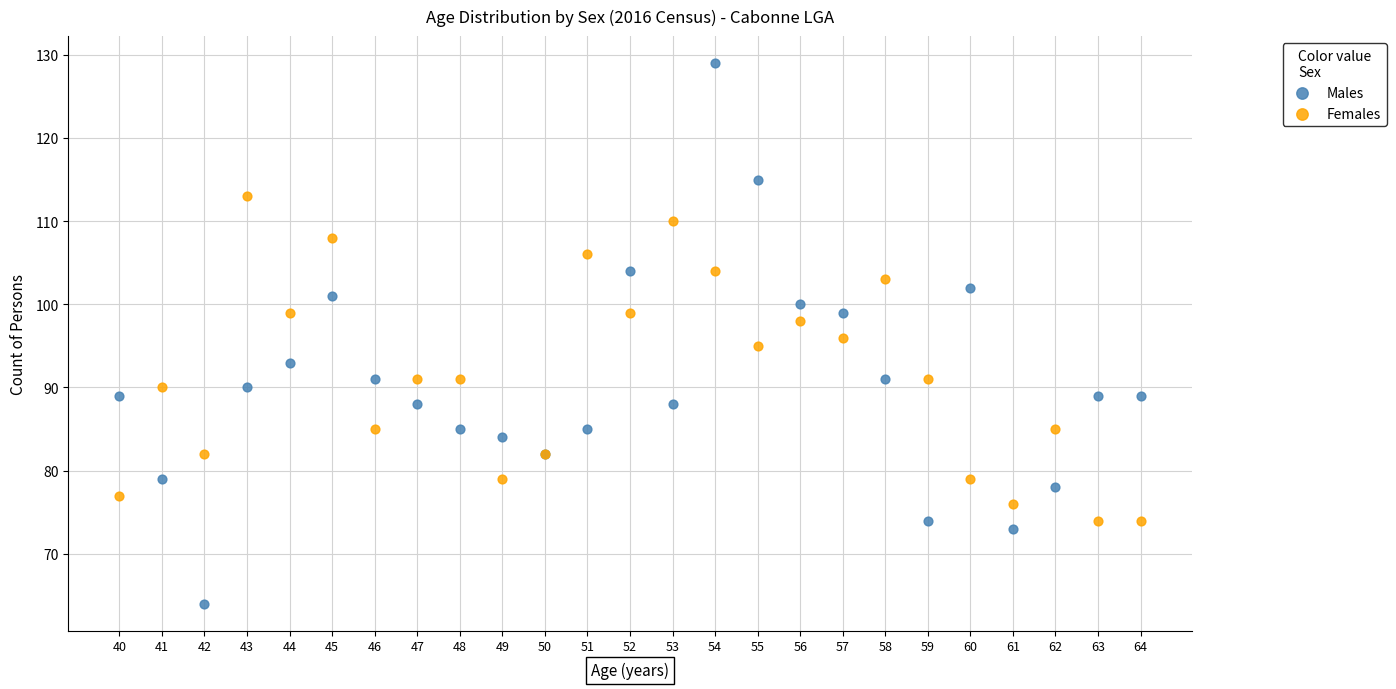

Which series contains the lowest Y value?

Males